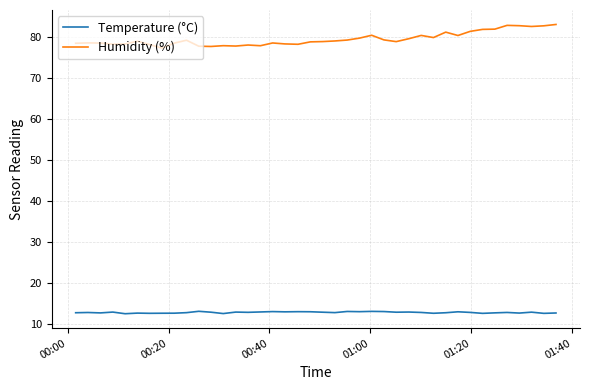

Rank the series by their average value, from lowest to highest.

Temperature (°C), Humidity (%)